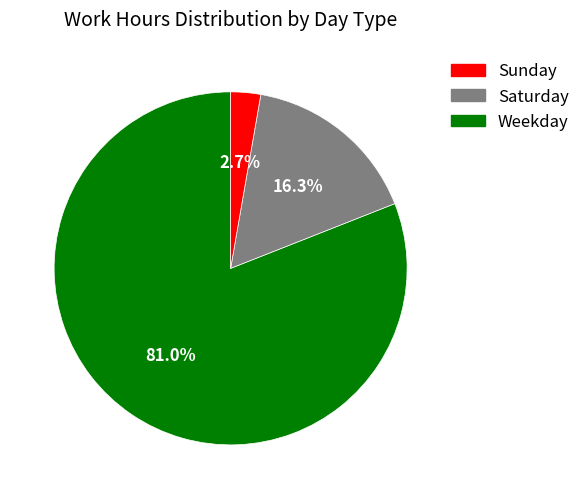

Does any single category account for the majority?

Yes